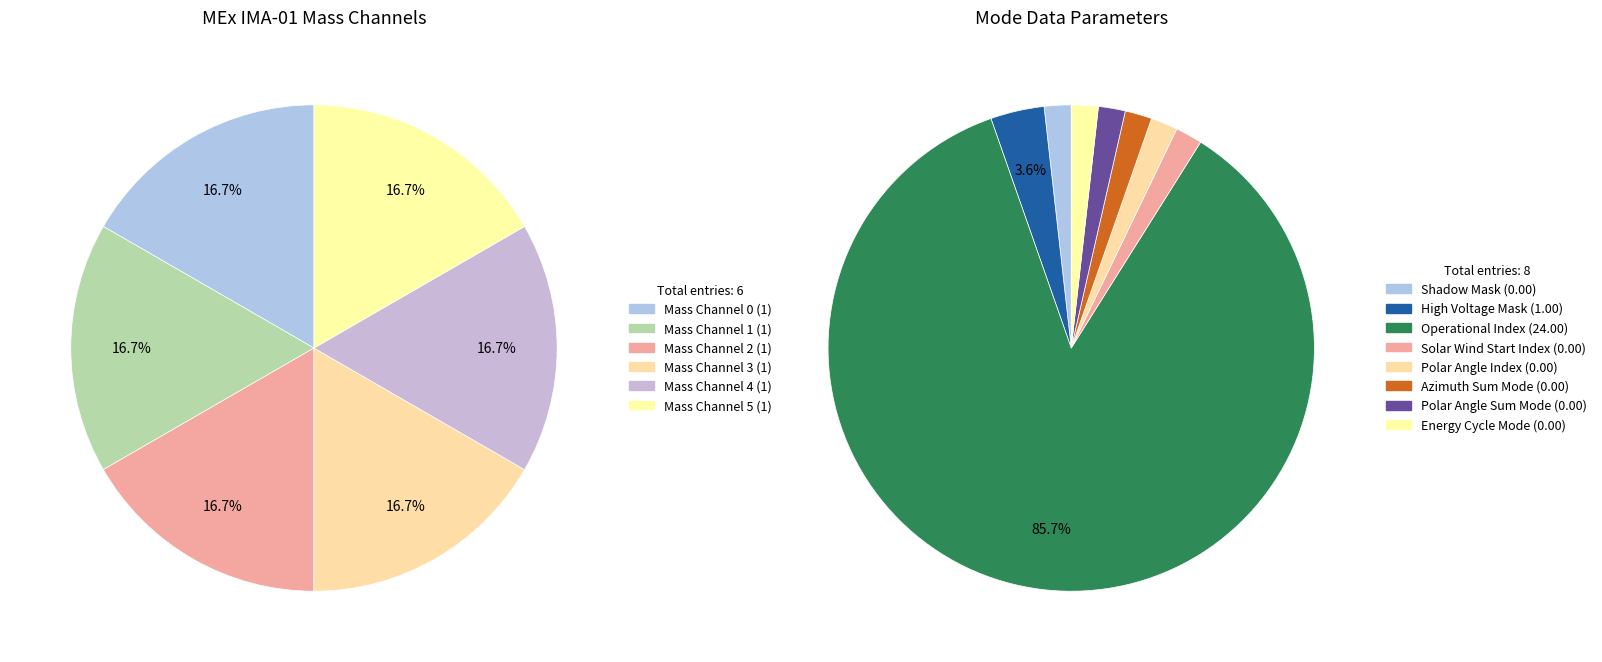

What is the change in value from High Voltage Mask to Azimuth Sum Mode?

-1